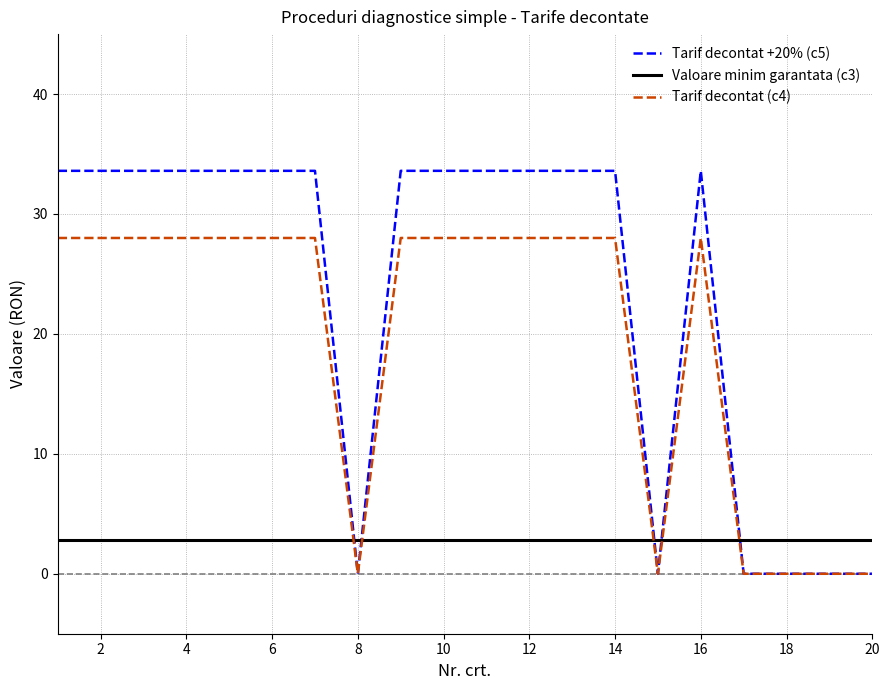

Which series has the widest spread of values?

Tarif decontat +20% (c5)